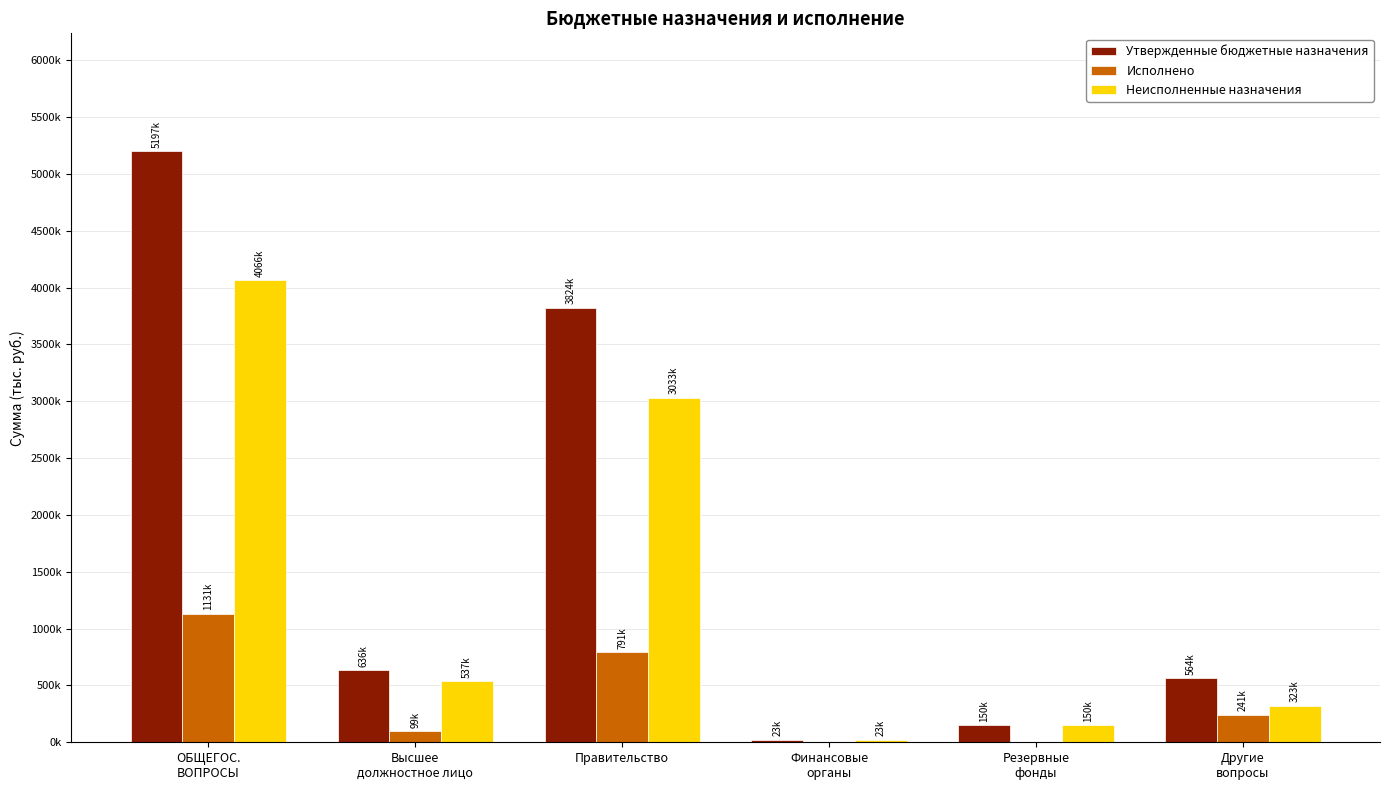

Is it true that Утвержденные бюджетные назначения equals 5197100.0 at ОБЩЕГОС.
ВОПРОСЫ?

True